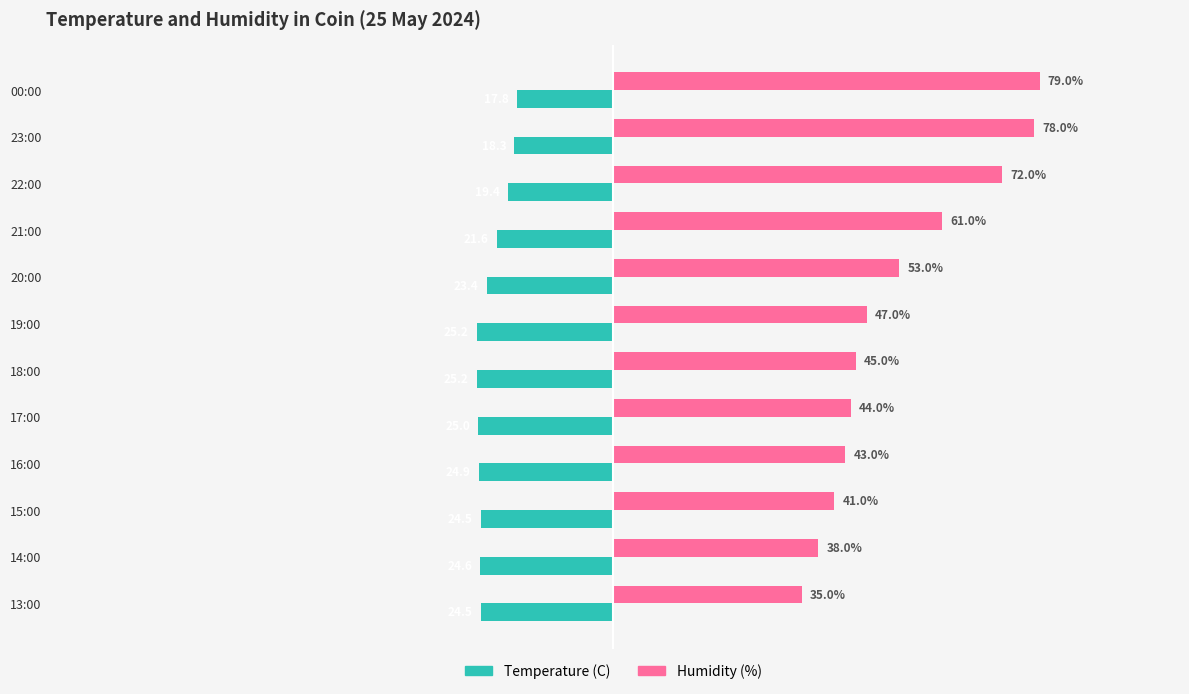

List the series in order of their peak value, lowest first.

Temperature (C), Humidity (%)